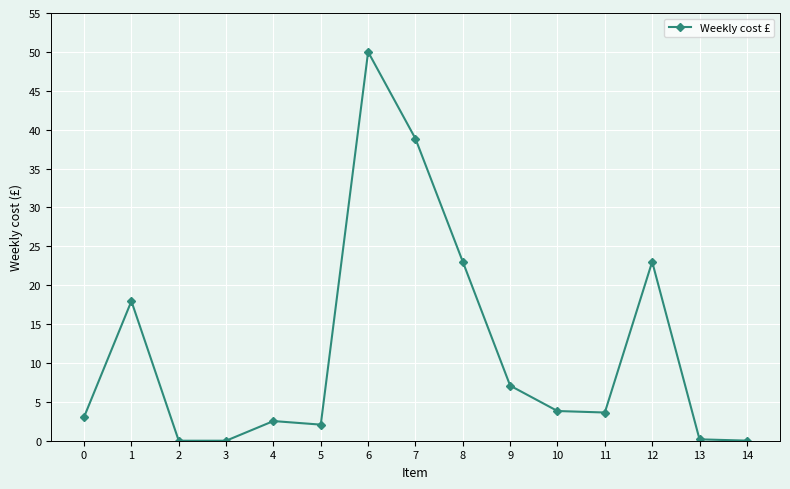

At which category does the chart reach its peak across all series?

6